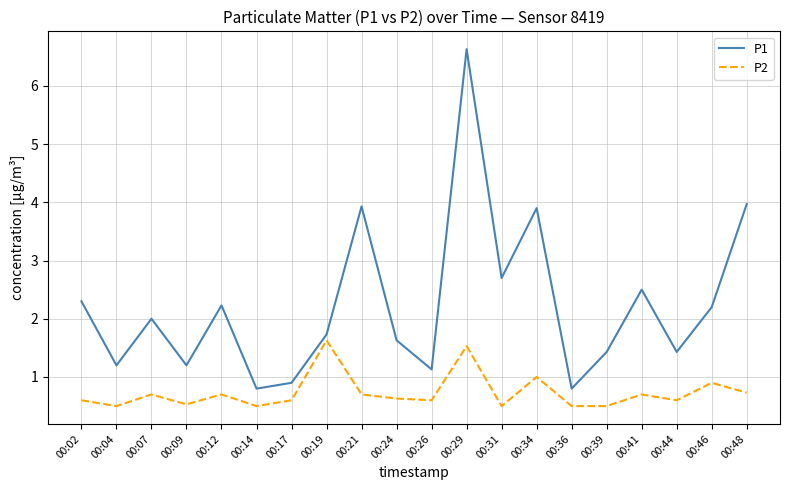

In P1, how many points are lower than both neighbors (excluding endpoints)?

7